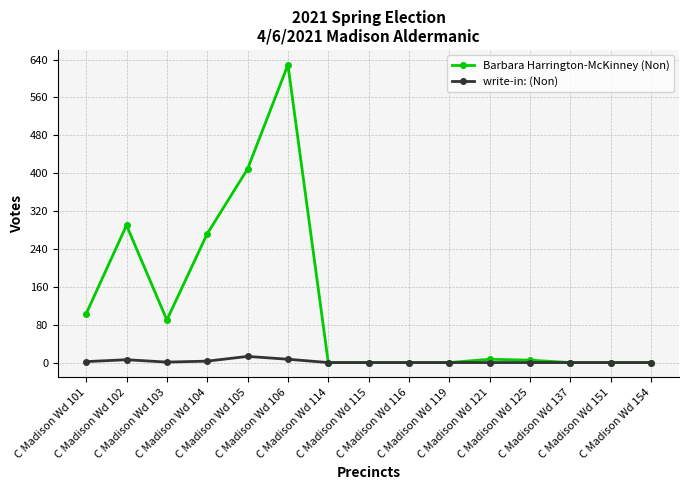

At which category is the sum across all series the highest?

C Madison Wd 106